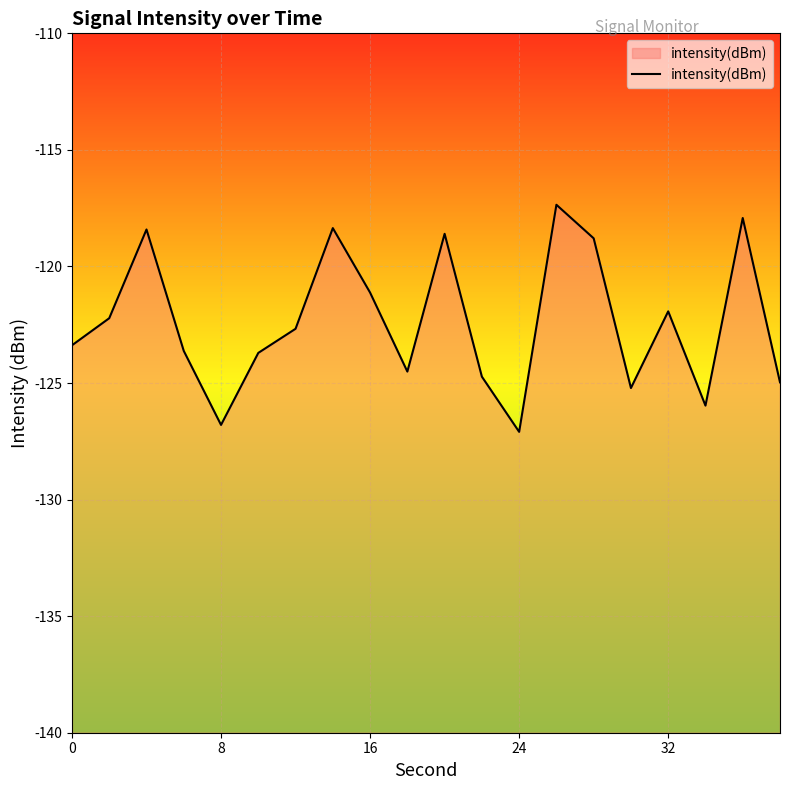

What is the maximum value shown in the chart?

-117.4